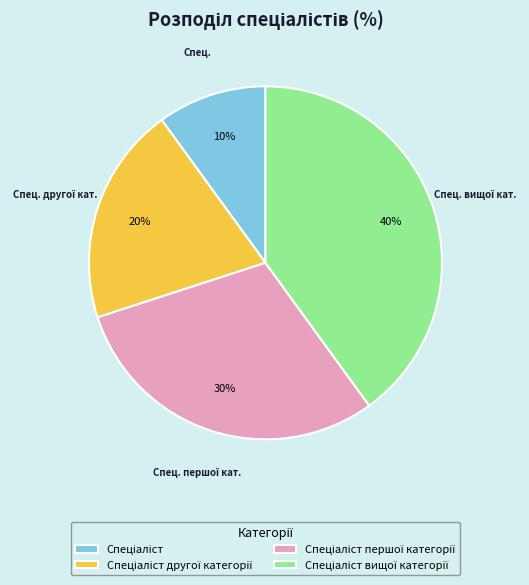

Is there any slice that represents more than half of the pie?

No